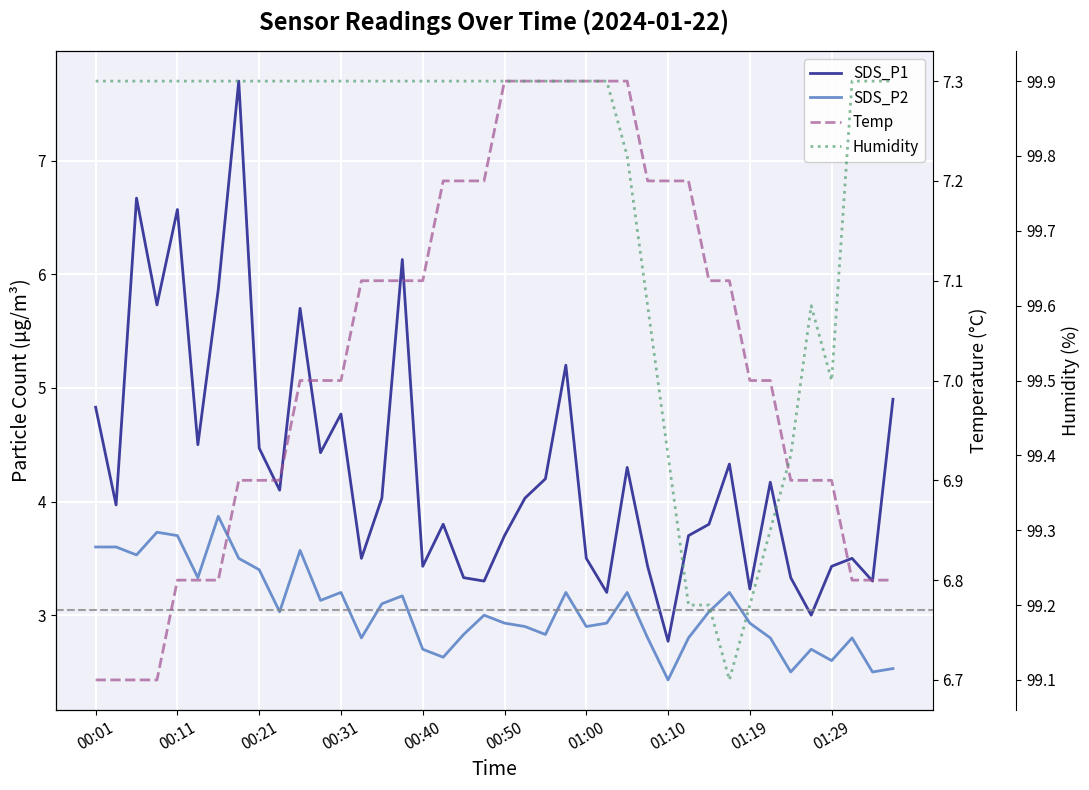

Reading right to left, what are all the values shown in this chart?

SDS_P1: 4.9	3.3	3.5	3.4	3.0	3.3	4.2	3.2	4.3	3.8	3.7	2.8	3.4	4.3	3.2	3.5	5.2	4.2	4.0	3.7	3.3	3.3	3.8	3.4	6.1	4.0	3.5	4.8	4.4	5.7	4.1	4.5	7.7	5.9	4.5	6.6	5.7	6.7	4.0	4.8
SDS_P2: 2.5	2.5	2.8	2.6	2.7	2.5	2.8	2.9	3.2	3.0	2.8	2.4	2.8	3.2	2.9	2.9	3.2	2.8	2.9	2.9	3.0	2.8	2.6	2.7	3.2	3.1	2.8	3.2	3.1	3.6	3.0	3.4	3.5	3.9	3.3	3.7	3.7	3.5	3.6	3.6
Temp: 6.8	6.8	6.8	6.9	6.9	6.9	7.0	7.0	7.1	7.1	7.2	7.2	7.2	7.3	7.3	7.3	7.3	7.3	7.3	7.3	7.2	7.2	7.2	7.1	7.1	7.1	7.1	7.0	7.0	7.0	6.9	6.9	6.9	6.8	6.8	6.8	6.7	6.7	6.7	6.7
Humidity: 99.9	99.9	99.9	99.5	99.6	99.4	99.3	99.2	99.1	99.2	99.2	99.4	99.6	99.8	99.9	99.9	99.9	99.9	99.9	99.9	99.9	99.9	99.9	99.9	99.9	99.9	99.9	99.9	99.9	99.9	99.9	99.9	99.9	99.9	99.9	99.9	99.9	99.9	99.9	99.9